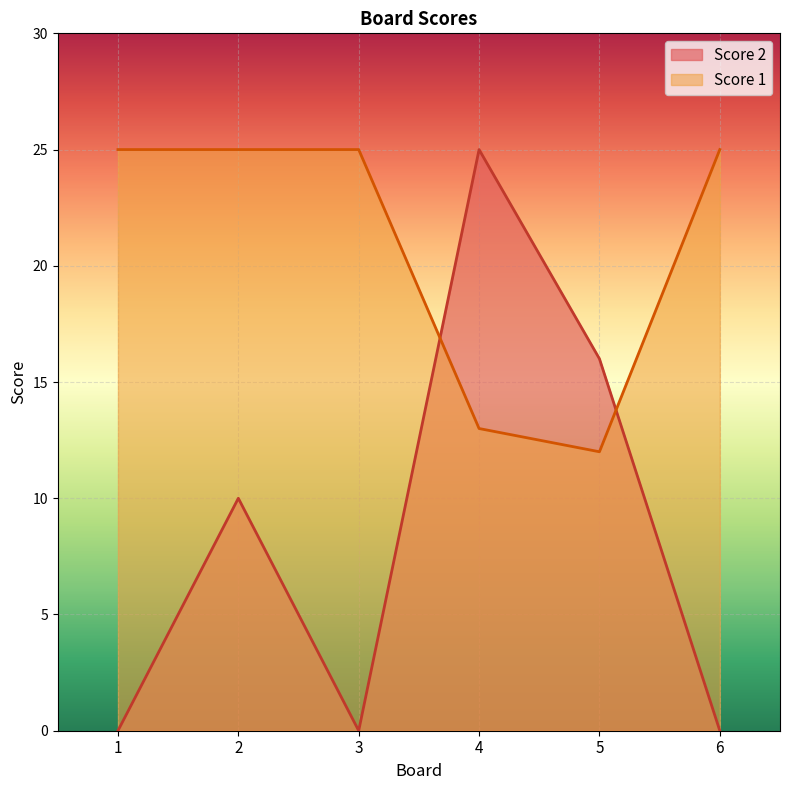

List the series in order of their peak value, lowest first.

Score 1, Score 2